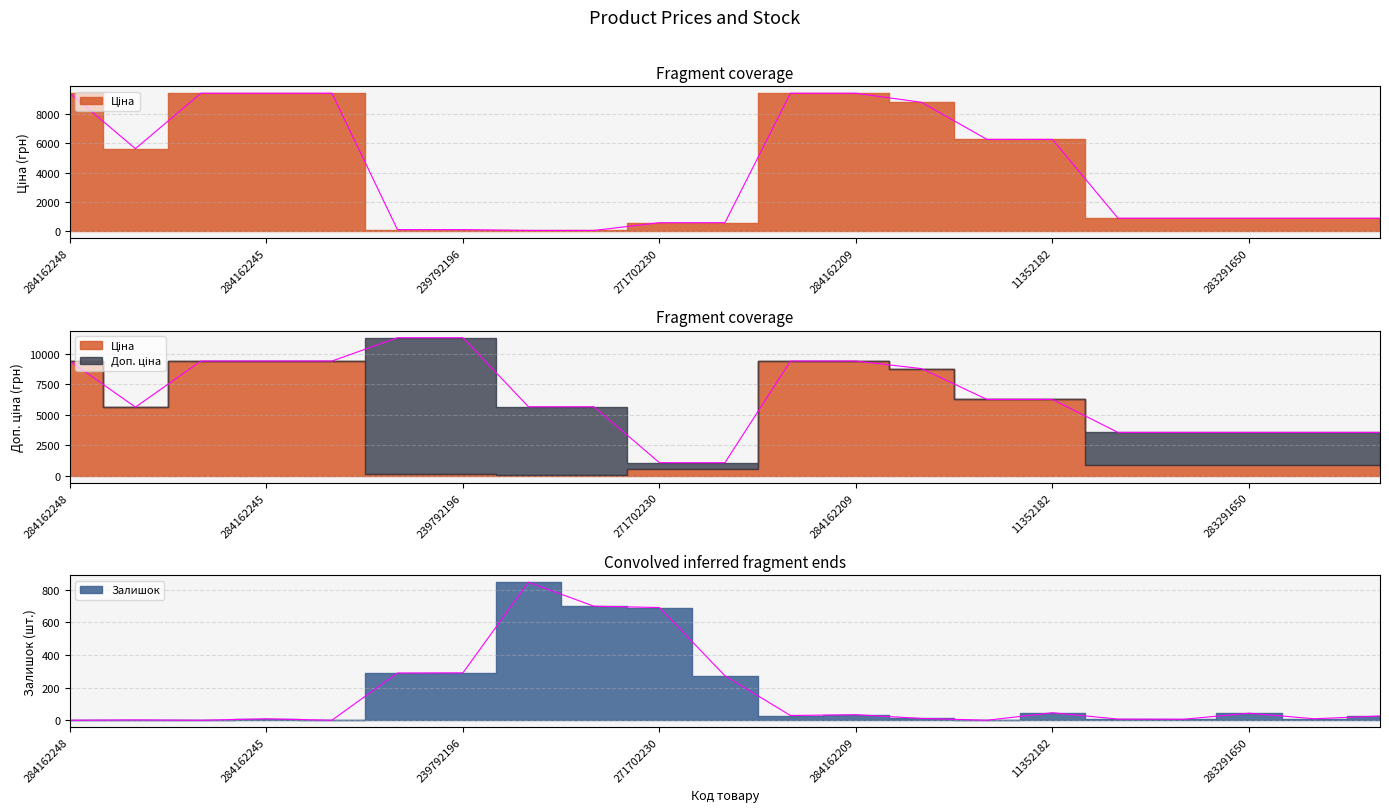

How many times do Залишок and Ціна cross each other?

2